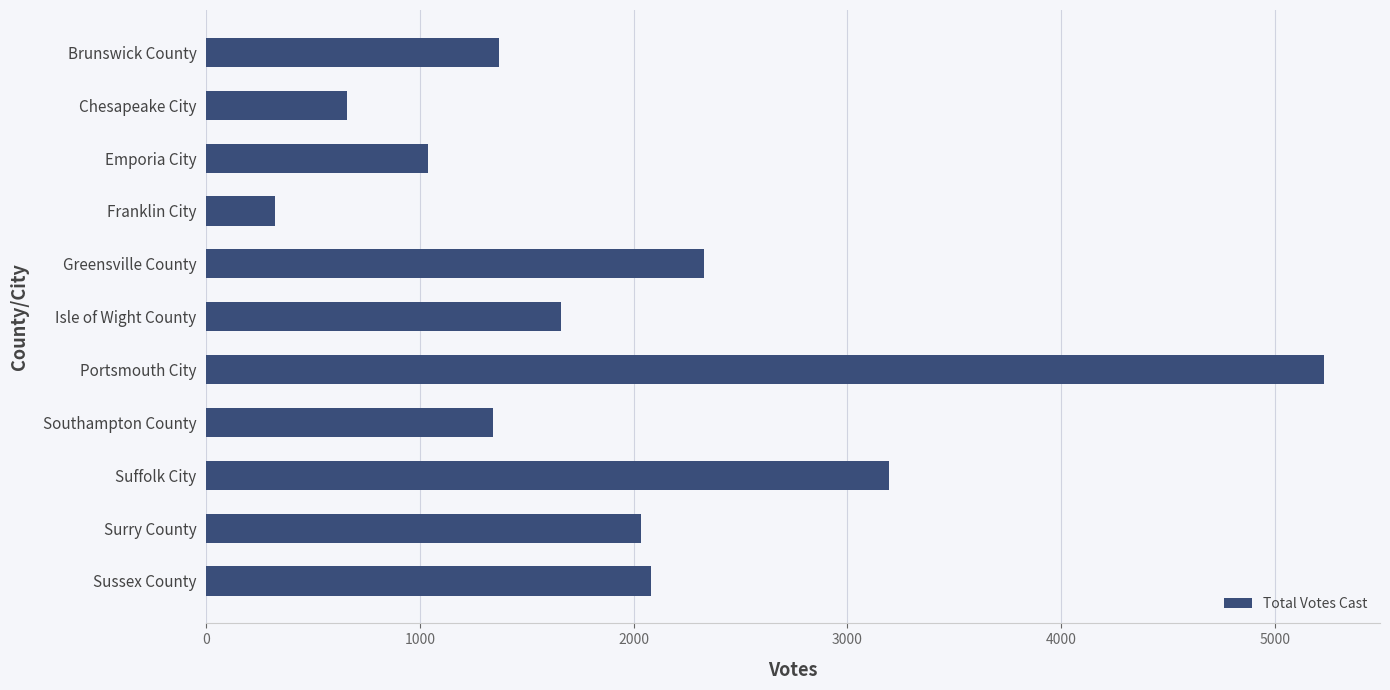

Are the bars horizontal?

Yes